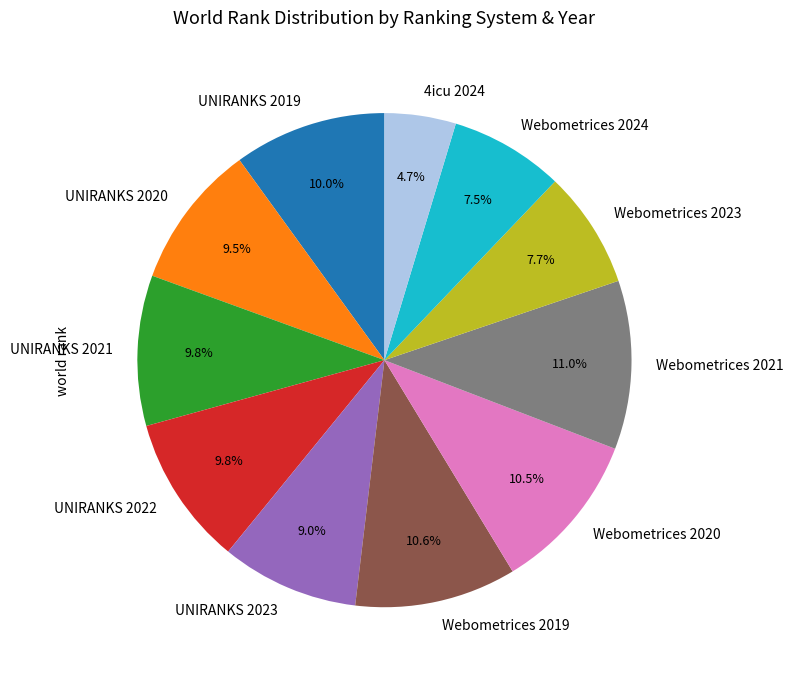

Is there a majority slice in this chart?

No